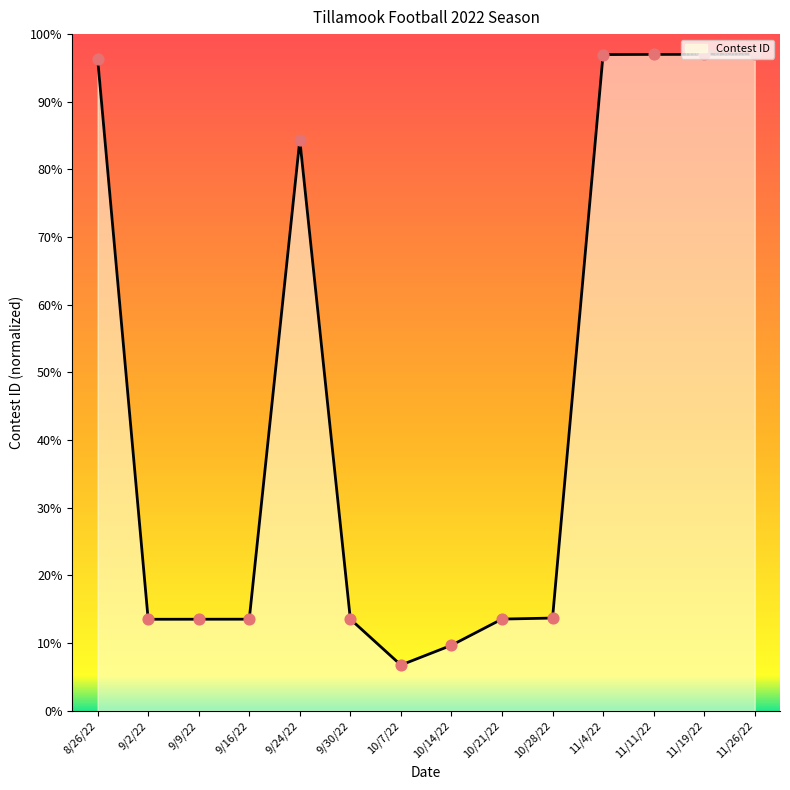

Which has a higher value, 9/2/22 or 9/16/22?

9/16/22